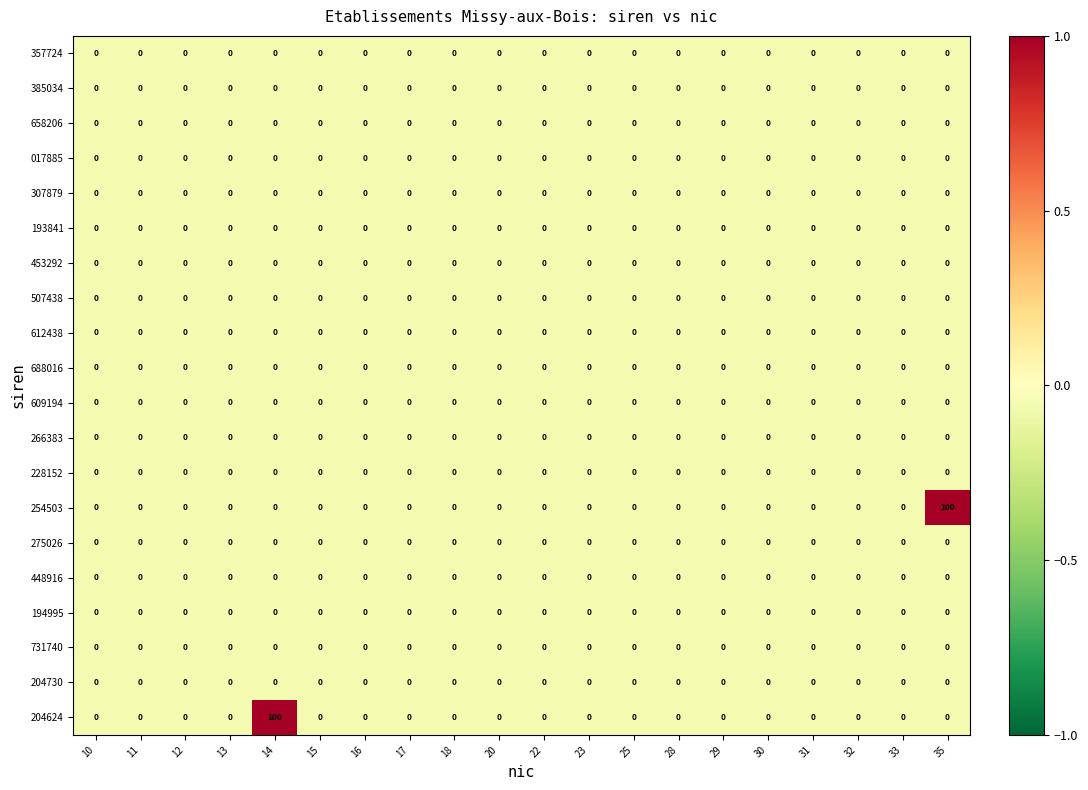

The value of 275026 at 11 is 0. True or false?

True